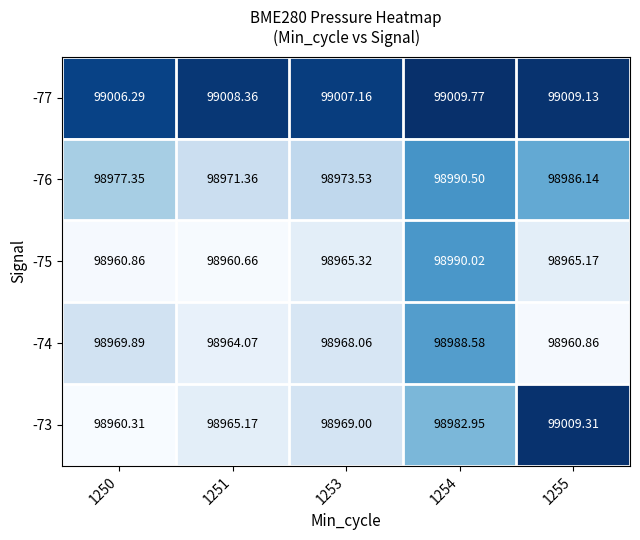

Is the value of -77 at 1251 greater than the value of -73 at 1253?

Yes